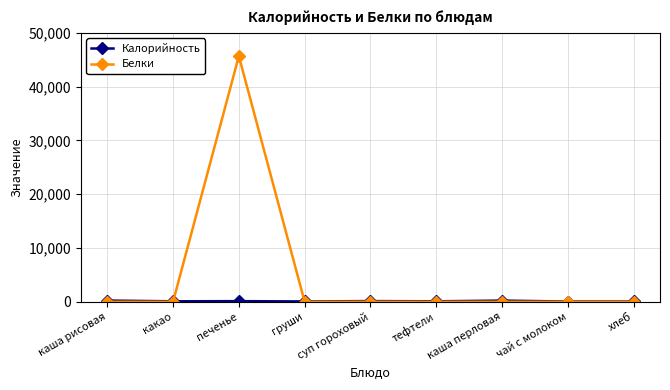

Which series has the widest spread of values?

Белки